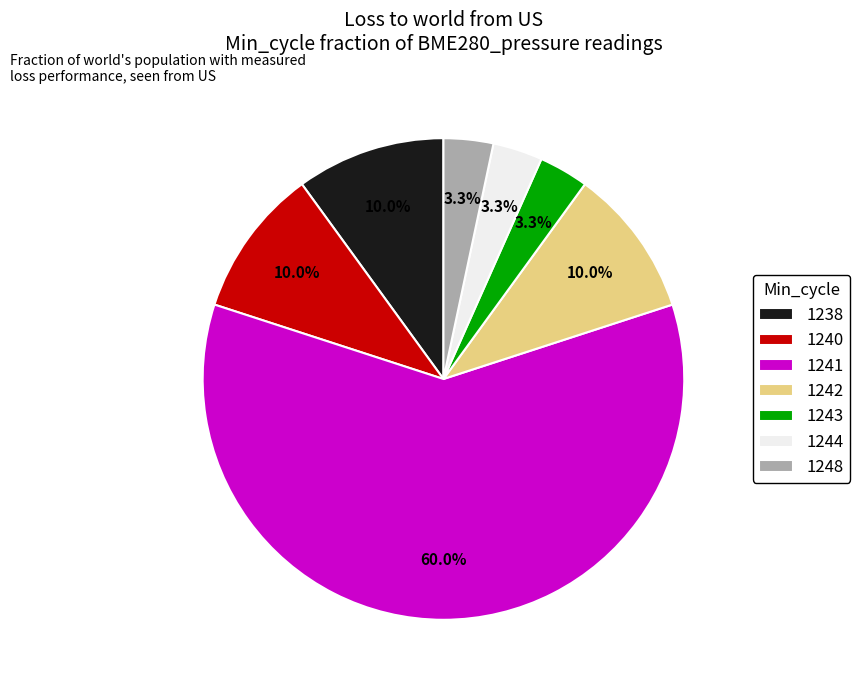

What is the largest slice in the pie chart?

1241